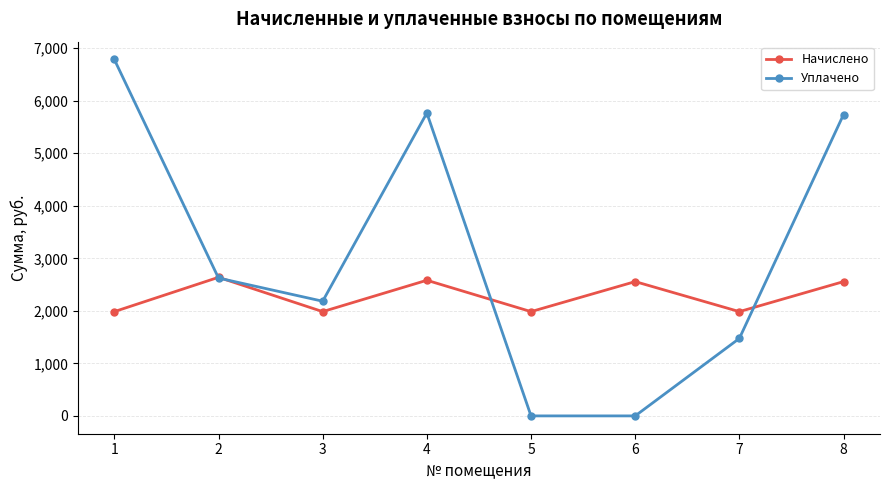

Count the number of data series in this chart.

2